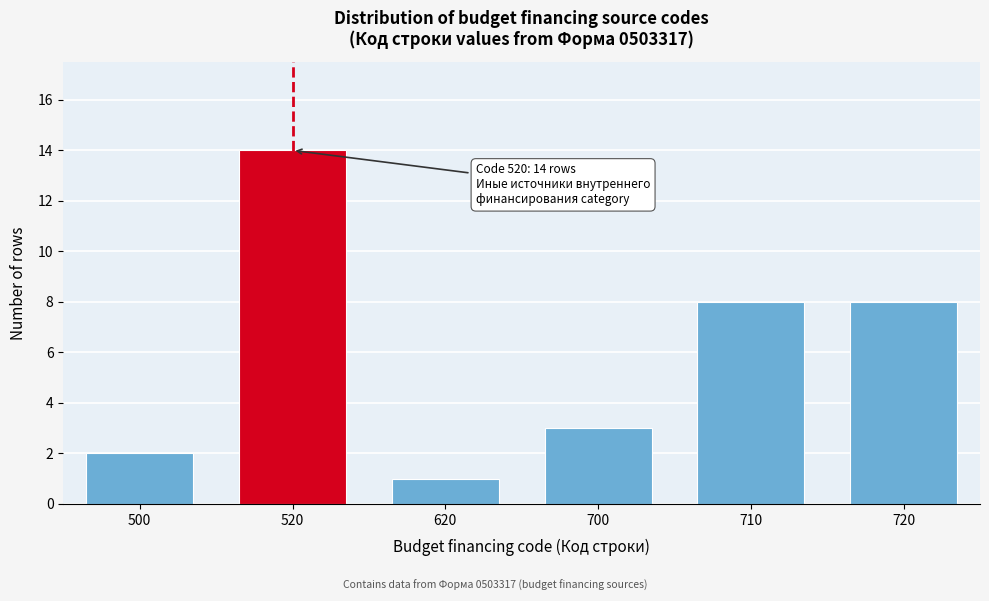

Reading right to left, what are all the values shown in this chart?

720=8	710=8	700=3	620=1	520=14	500=2